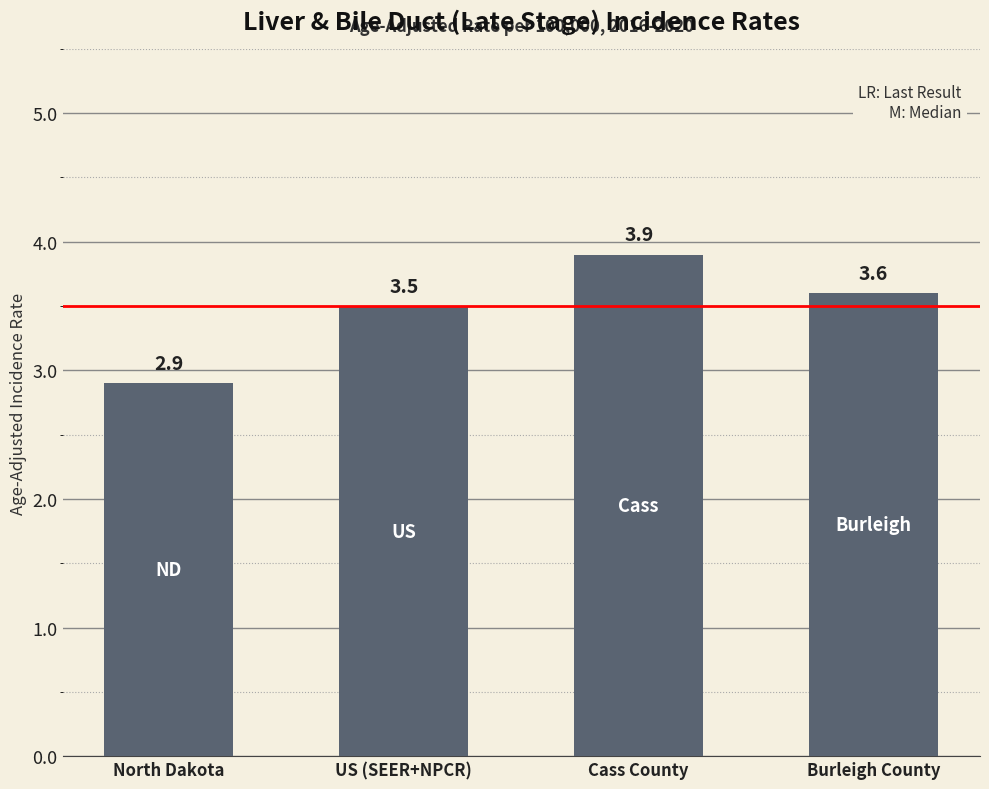

Is it true that the value at Burleigh County is 3.6?

True